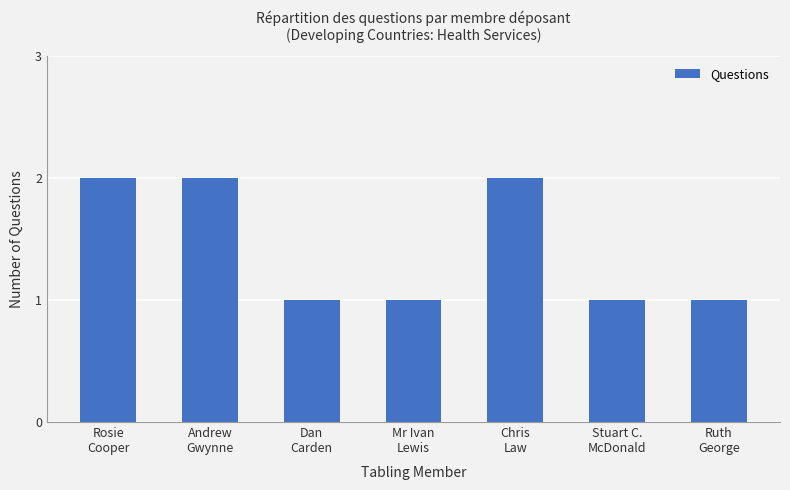

Is it true that the value at Stuart C.
McDonald is 2?

False